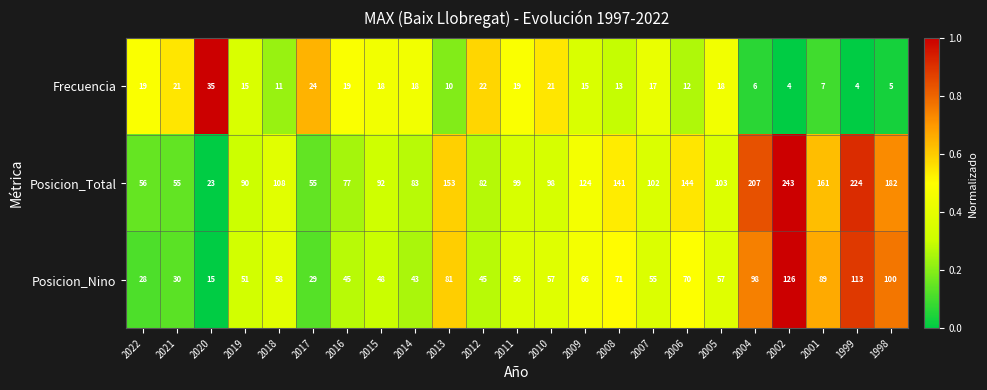

True or false: Posicion_Total has a value of 143 at 2010.

False